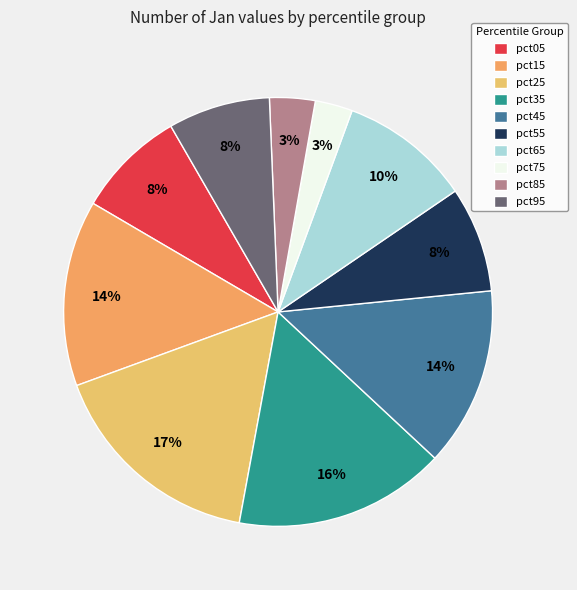

What percentage is NOT represented by pct55?

92.0%